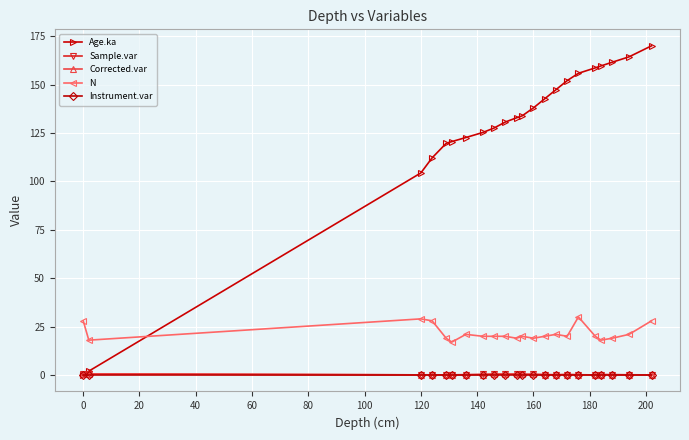

Which series has the largest total across all categories?

Age.ka